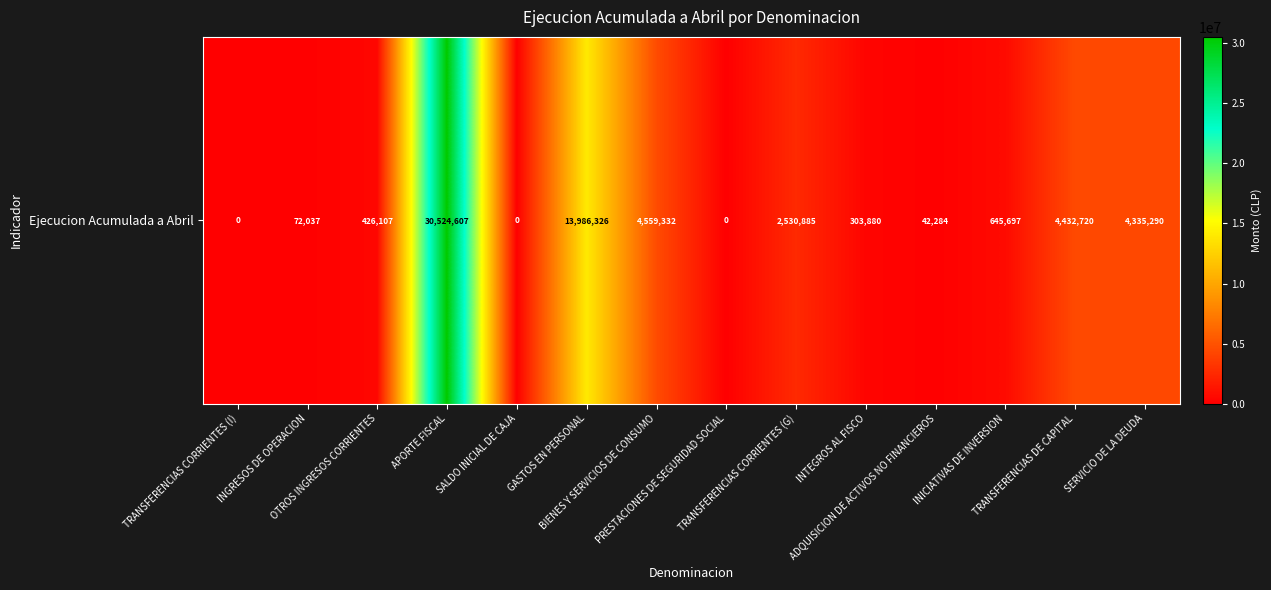

List the labels in order of value, largest first.

APORTE FISCAL, GASTOS EN PERSONAL, BIENES Y SERVICIOS DE CONSUMO, TRANSFERENCIAS DE CAPITAL, SERVICIO DE LA DEUDA, TRANSFERENCIAS CORRIENTES (G), INICIATIVAS DE INVERSION, OTROS INGRESOS CORRIENTES, INTEGROS AL FISCO, INGRESOS DE OPERACION, ADQUISICION DE ACTIVOS NO FINANCIEROS, TRANSFERENCIAS CORRIENTES (I), SALDO INICIAL DE CAJA, PRESTACIONES DE SEGURIDAD SOCIAL